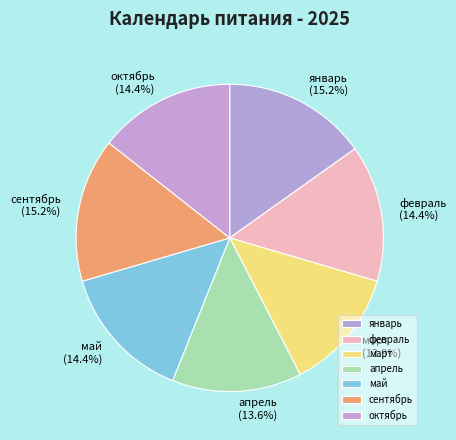

True or false: сентябрь accounts for 27% of the total.

False